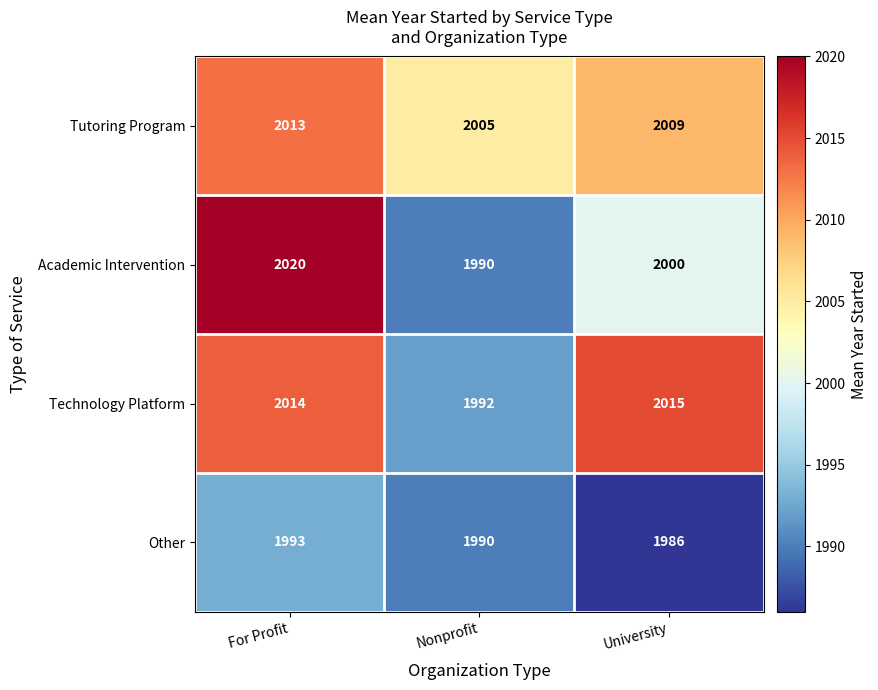

Which label corresponds to the smallest value in the chart?

University